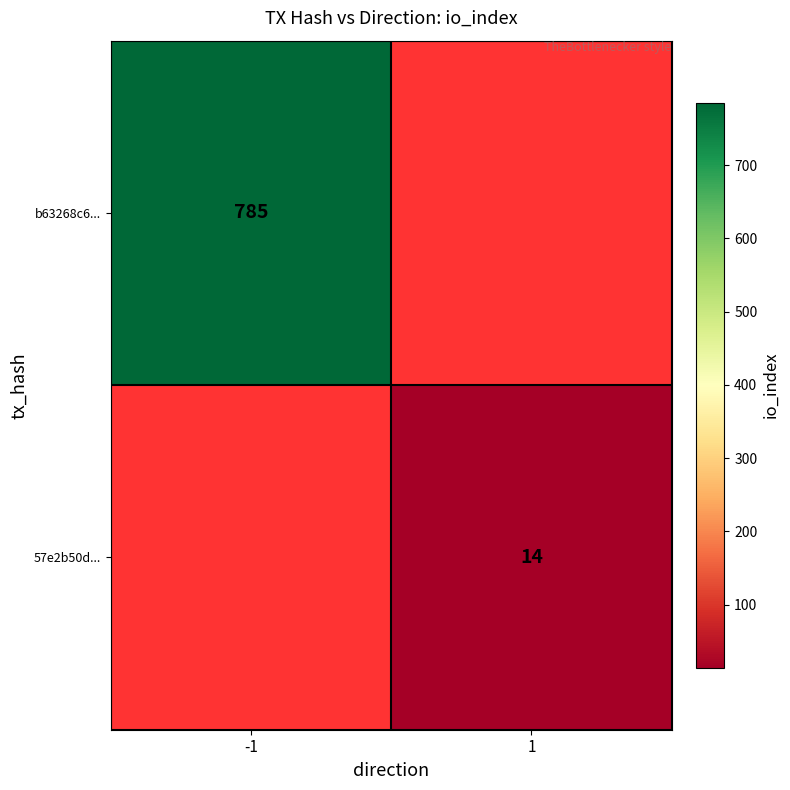

Which category has the highest value across all series?

-1